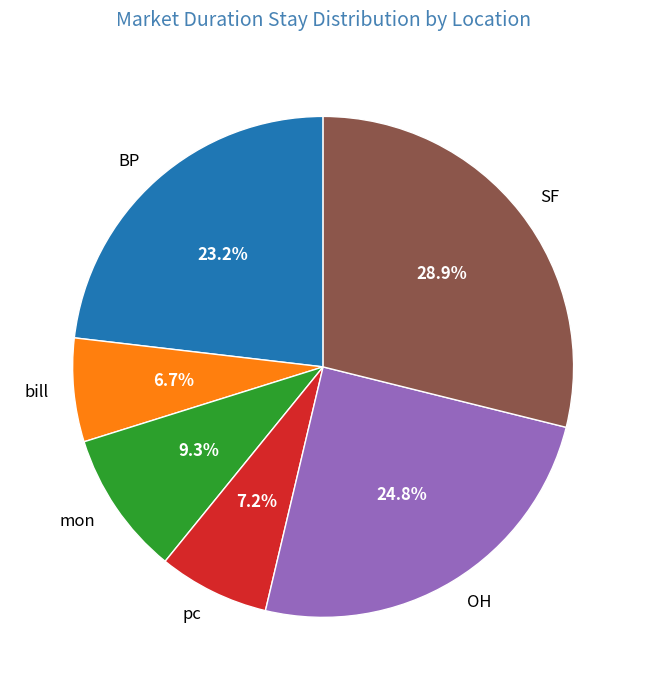

Approximately how many times larger is the value at SF compared to pc?

4.0